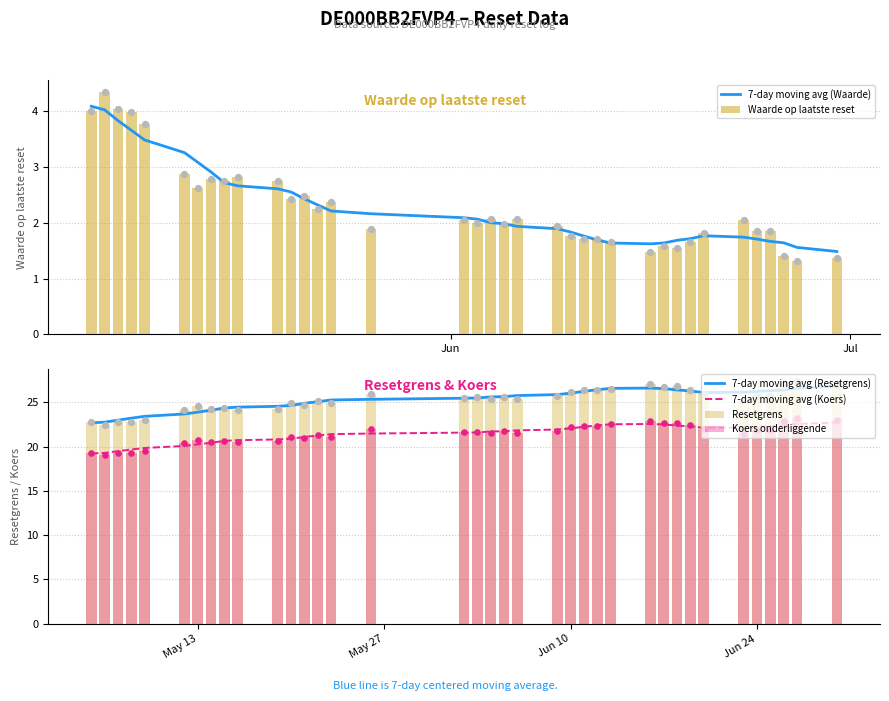

What is the sum of all Waarde op laatste reset values?

84.9